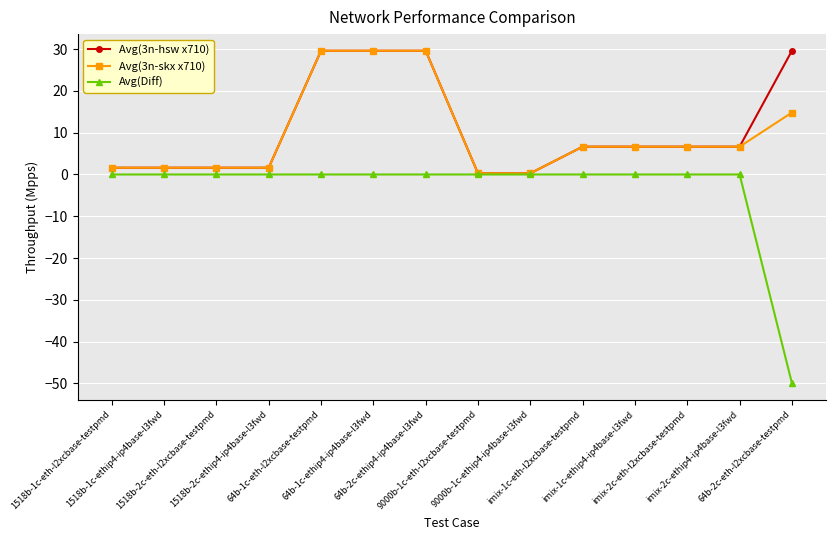

What position from the left is imix-2c-eth-l2xcbase-testpmd?

12